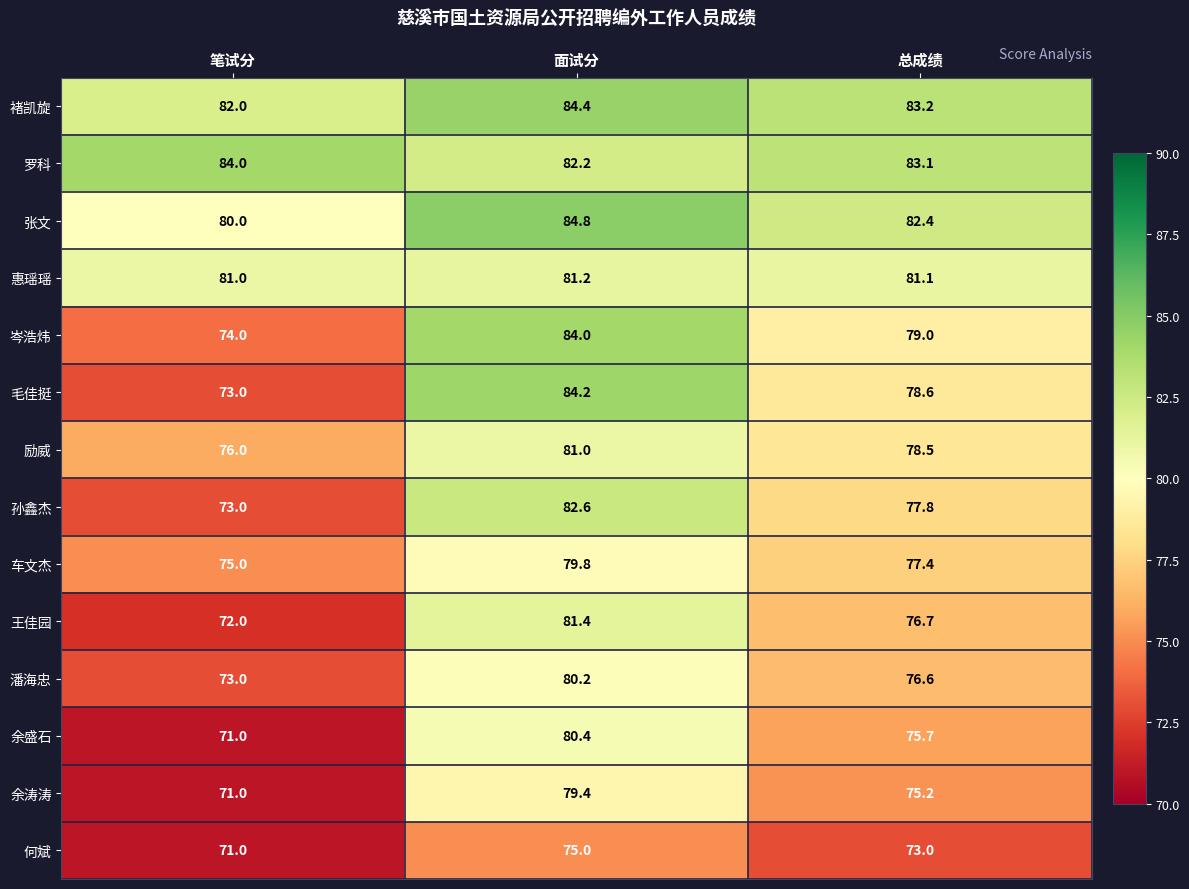

Where is 惠瑶瑶 nearest to the value 81?

笔试分